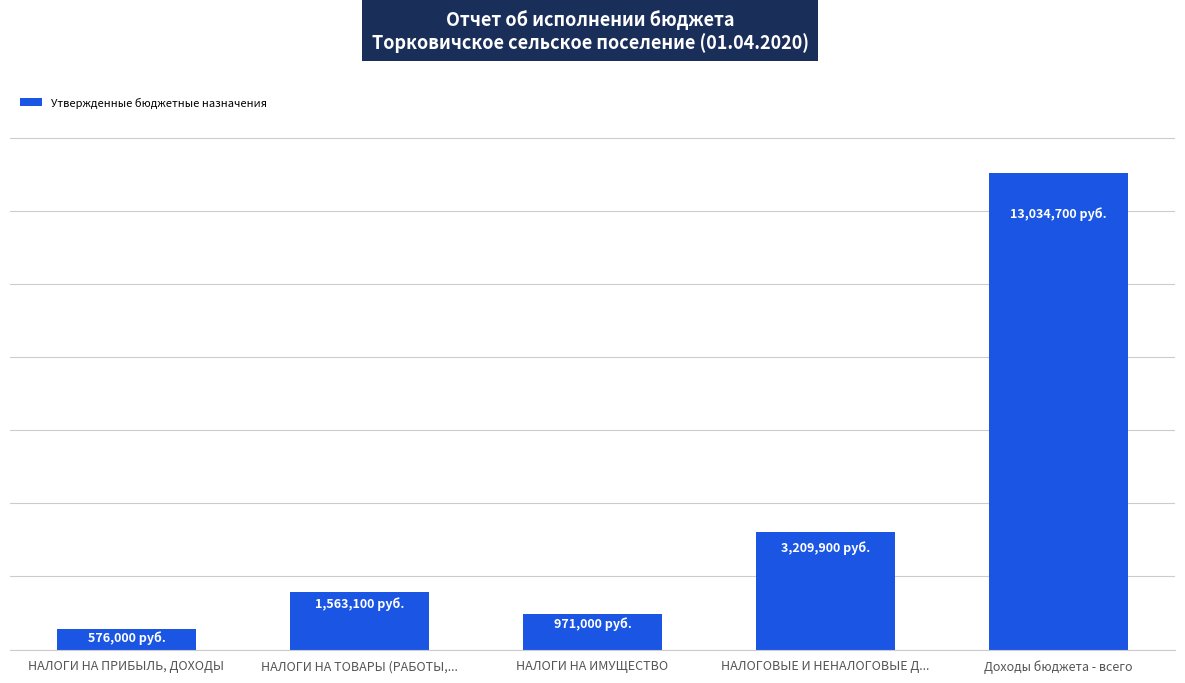

What is the value of the 2nd bar from the left?

1563100